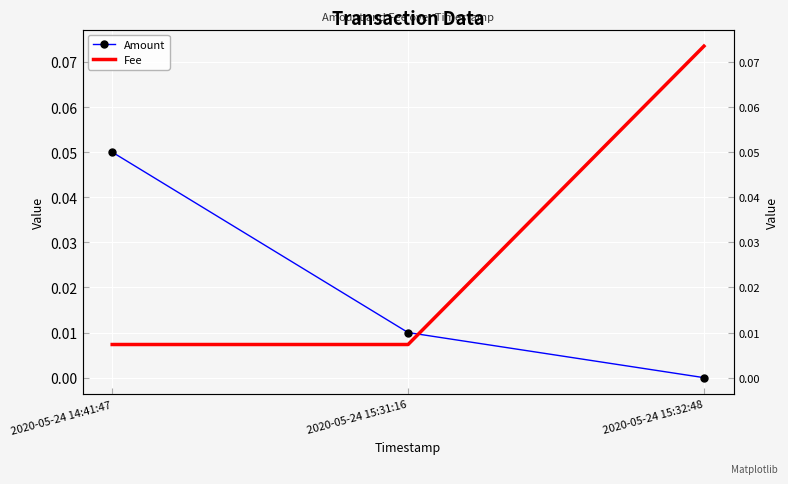

Reading left to right, list all the values displayed in this chart.

Amount: 2020-05-24 14:41:47=0.1	2020-05-24 15:31:16=0.0	2020-05-24 15:32:48=0.0
Fee: 2020-05-24 14:41:47=0.0	2020-05-24 15:31:16=0.0	2020-05-24 15:32:48=0.1